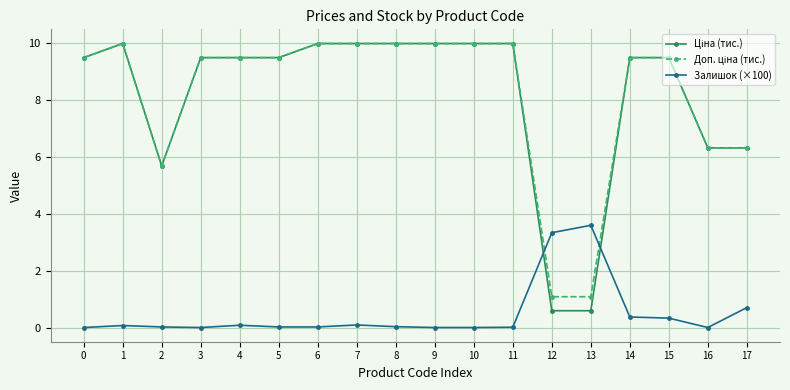

The Залишок (×100) series shows 0.0 at 5. True or false?

True